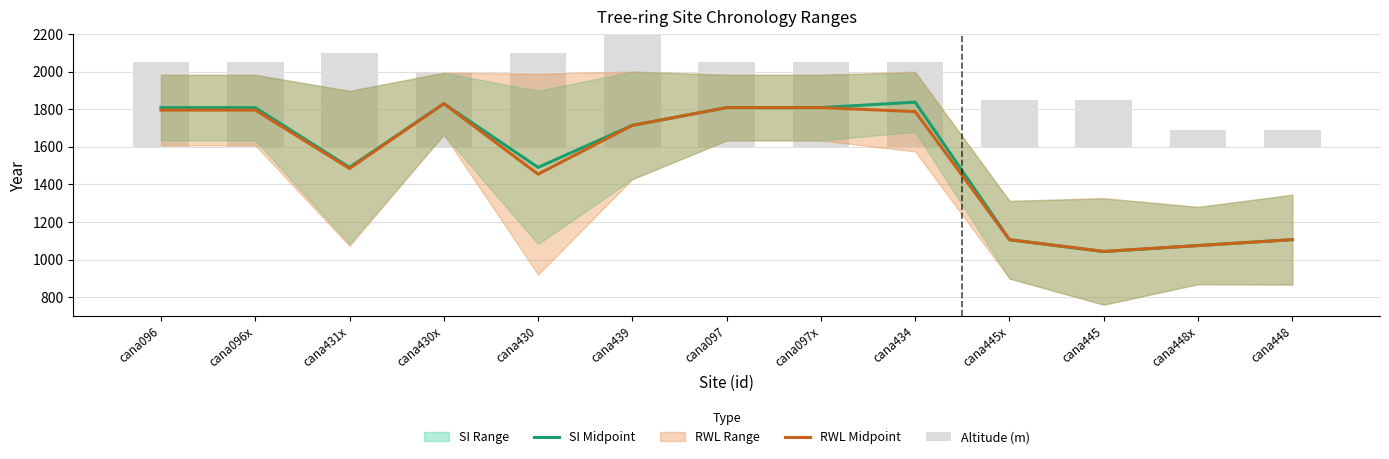

Where does the Altitude (m) series first go above 450?

cana431x